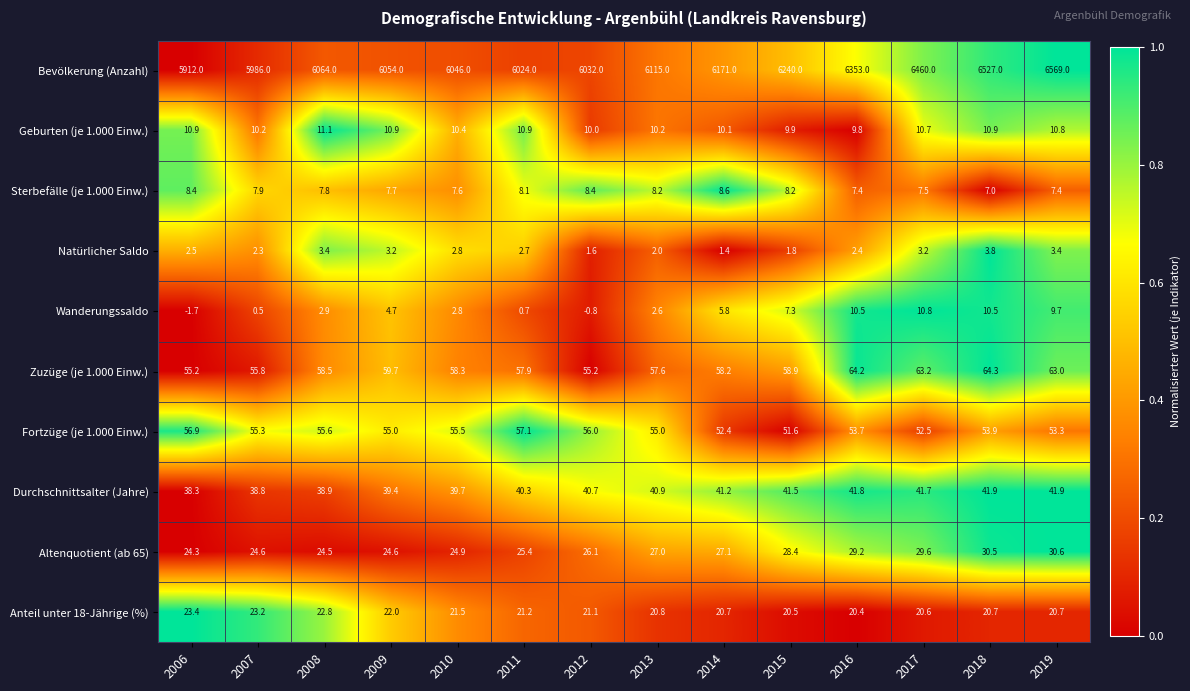

Which series has the widest spread of values?

Bevölkerung (Anzahl)